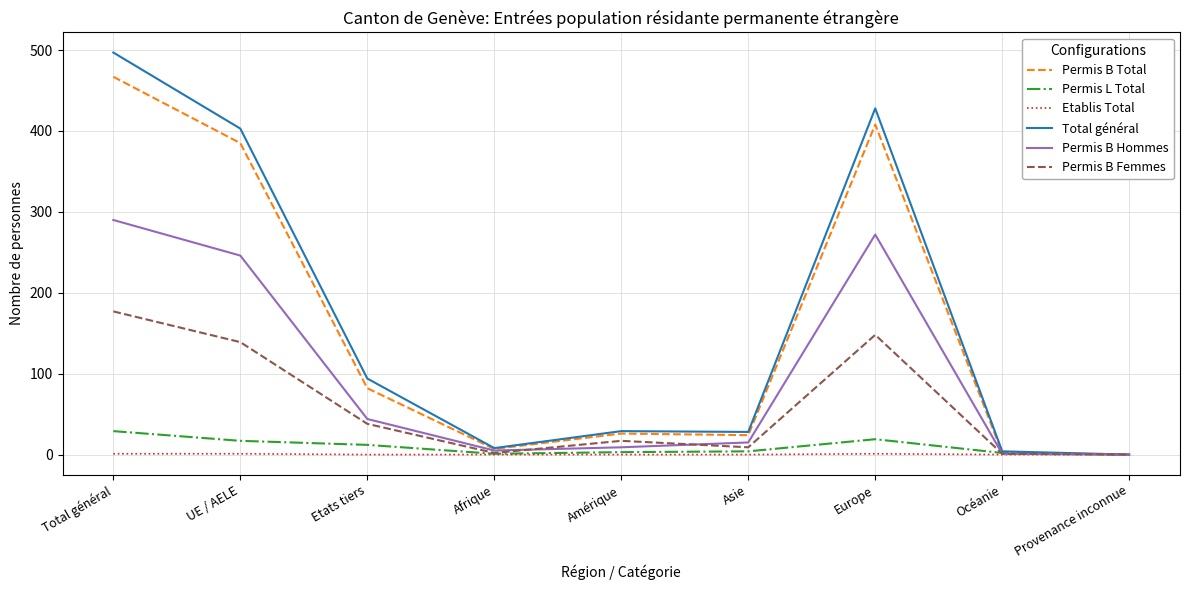

What is the difference between the maximum and minimum values in the Permis B Total series?

467